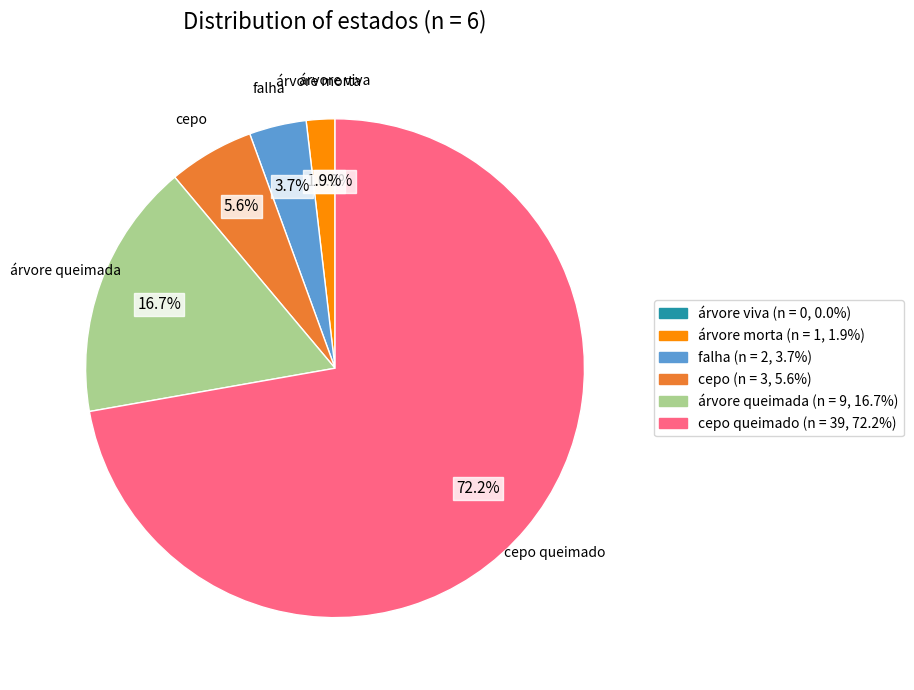

What percentage is the falha slice, to the nearest percent?

4%